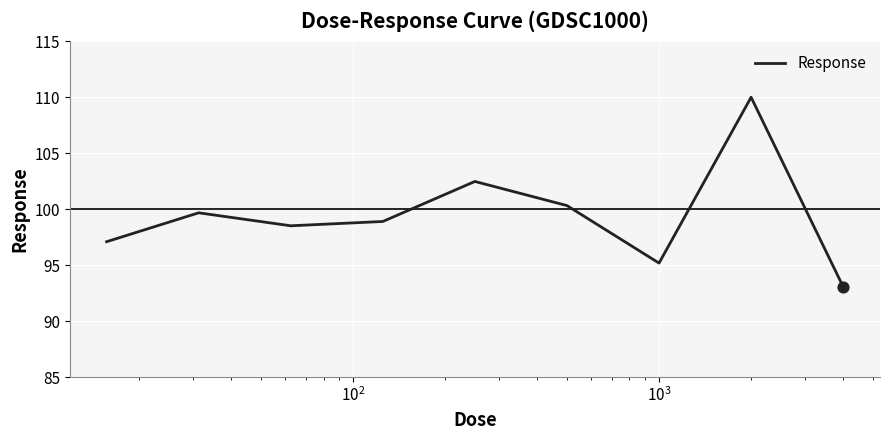

What is the smallest value displayed?

93.1